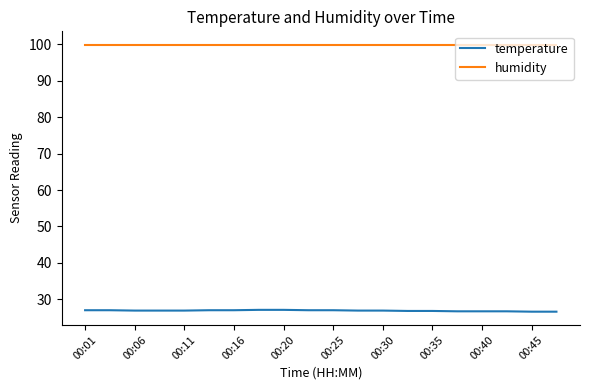

What is the lowest value of the temperature series?

26.6